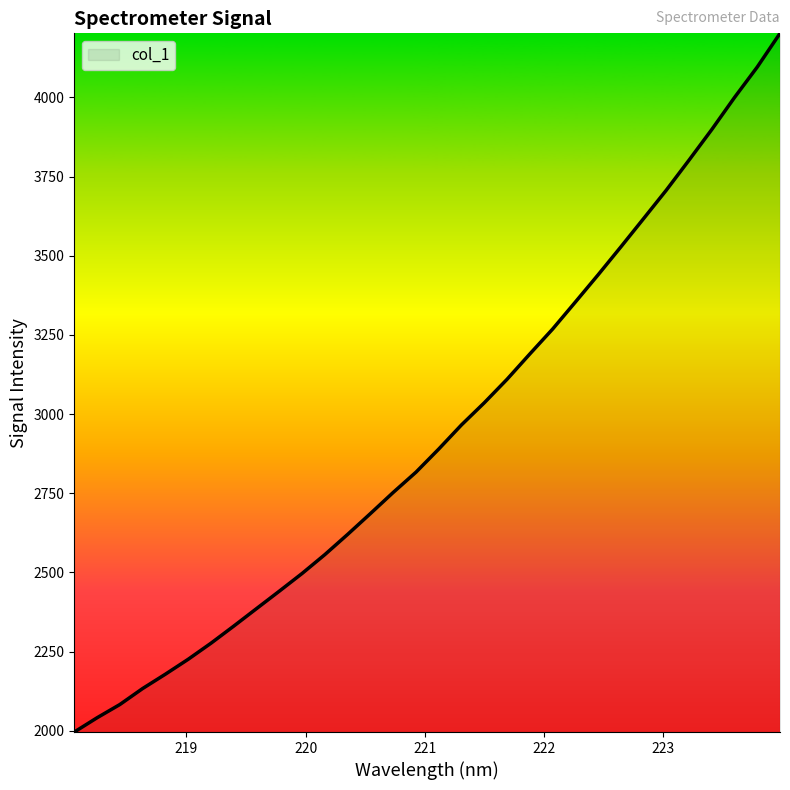

What is the greatest value displayed?

4202.1